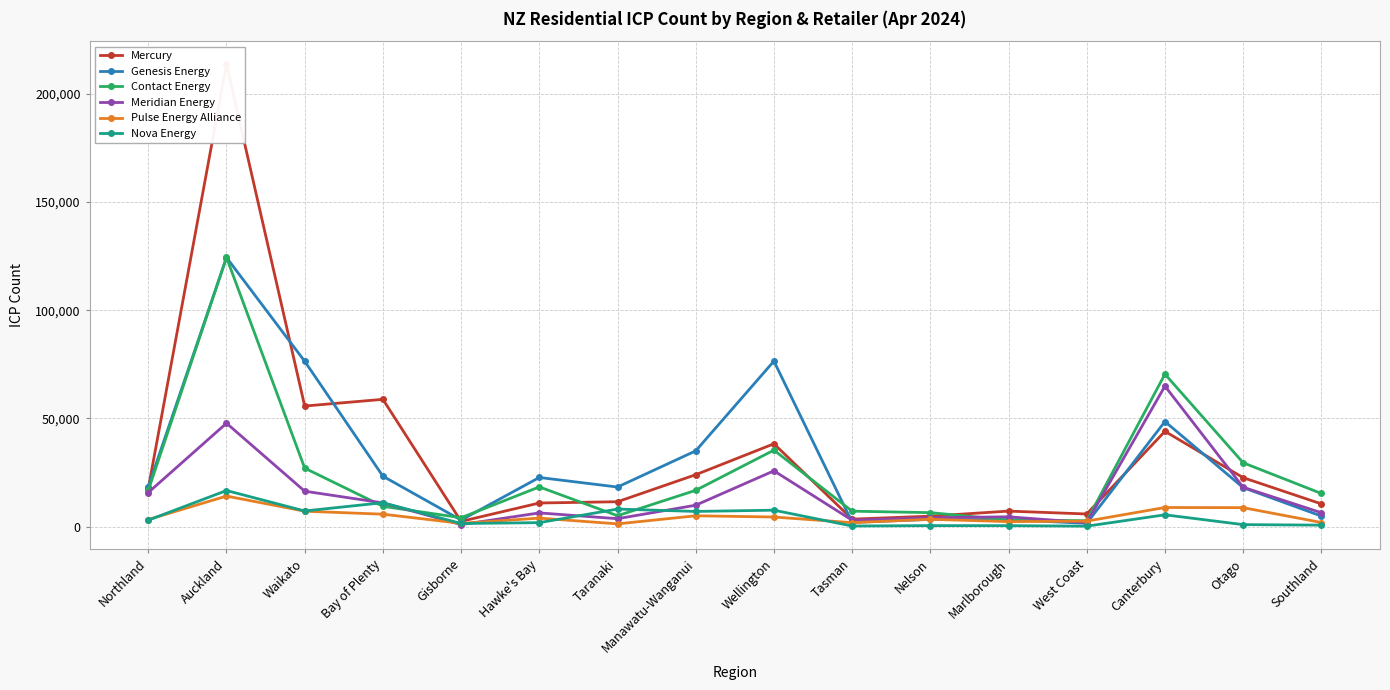

What is the smallest value displayed?

239